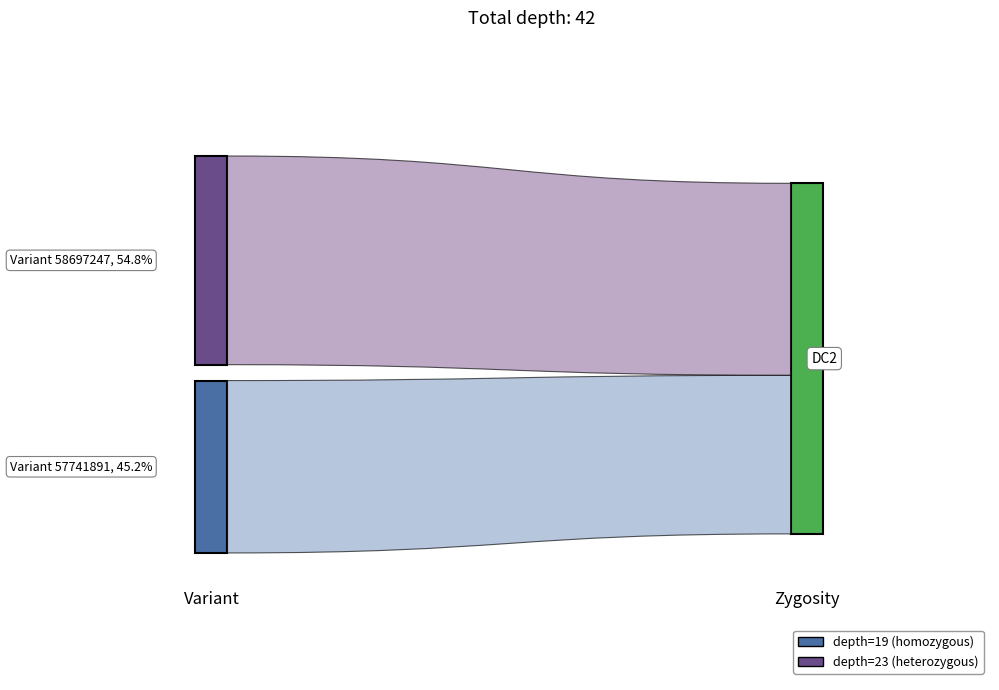

Reading right to left, list all the values displayed in this chart.

start: 58697247 (heterozygous)=153937561	57741891 (homozygous)=153937387
stop: 58697247 (heterozygous)=153937563	57741891 (homozygous)=153937388
depth: 58697247 (heterozygous)=23	57741891 (homozygous)=19
variant ID: 58697247 (heterozygous)=58697247	57741891 (homozygous)=57741891